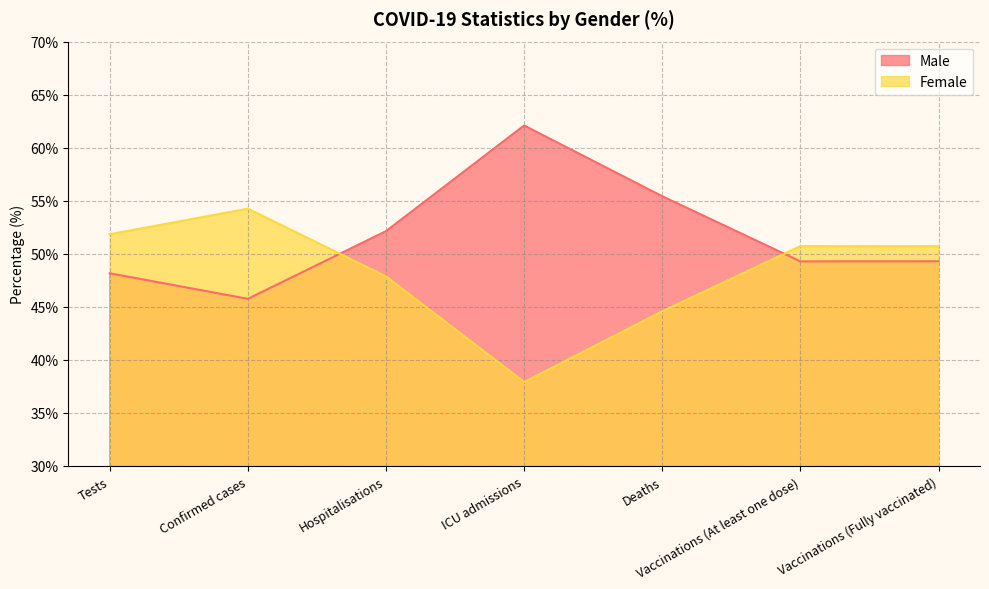

What are all the series names shown in the legend?

Male, Female